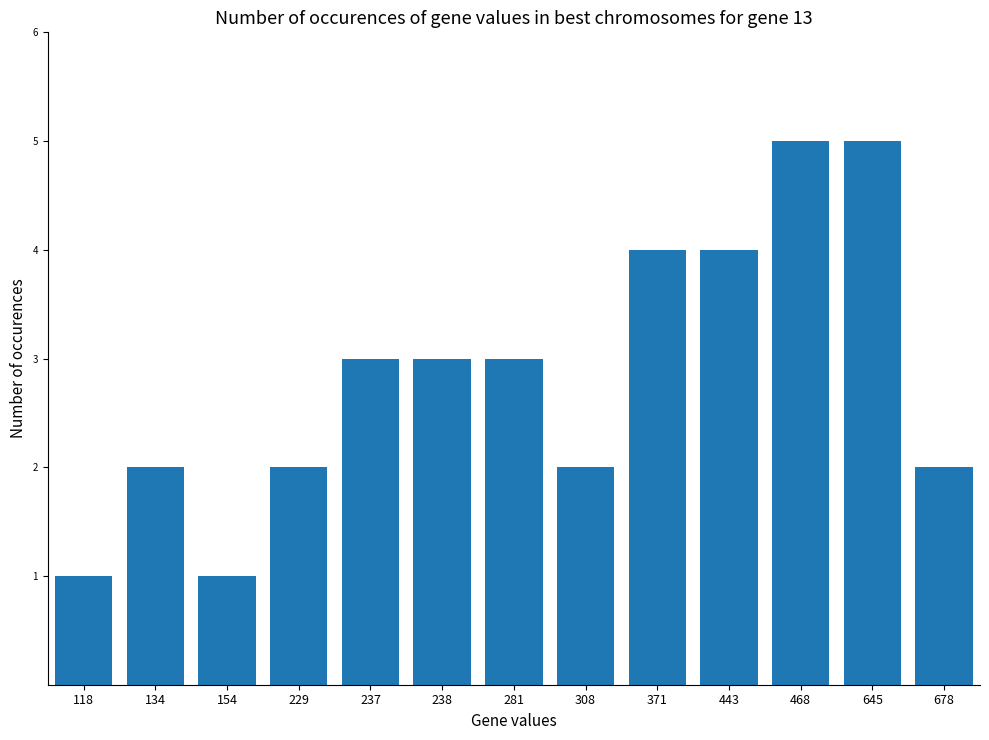

What is the difference between the maximum and minimum values?

4